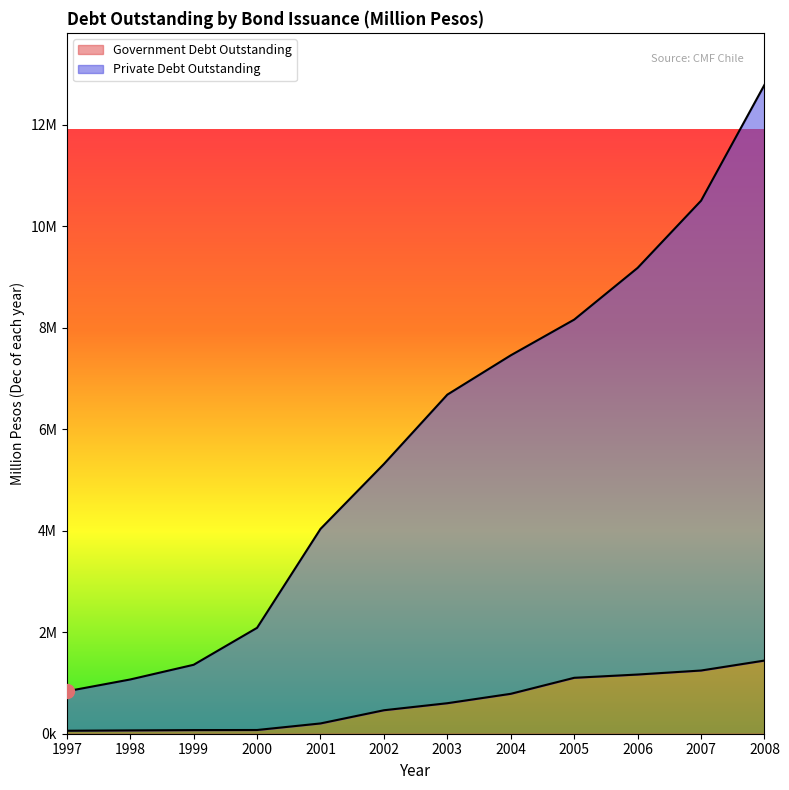

How many lines are shown in the chart?

2